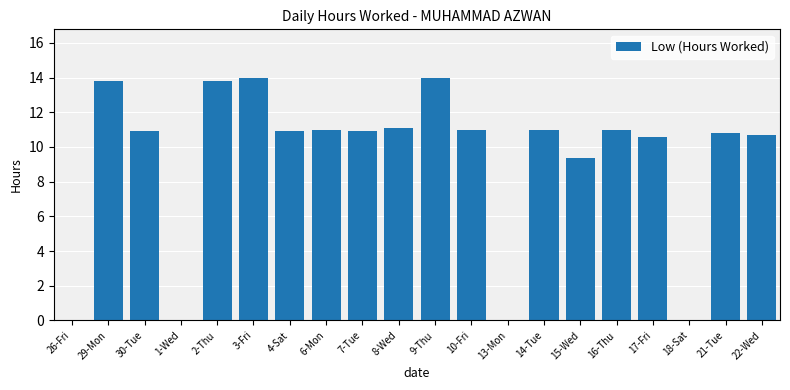

The value at 4-Sat is 10.9. True or false?

True